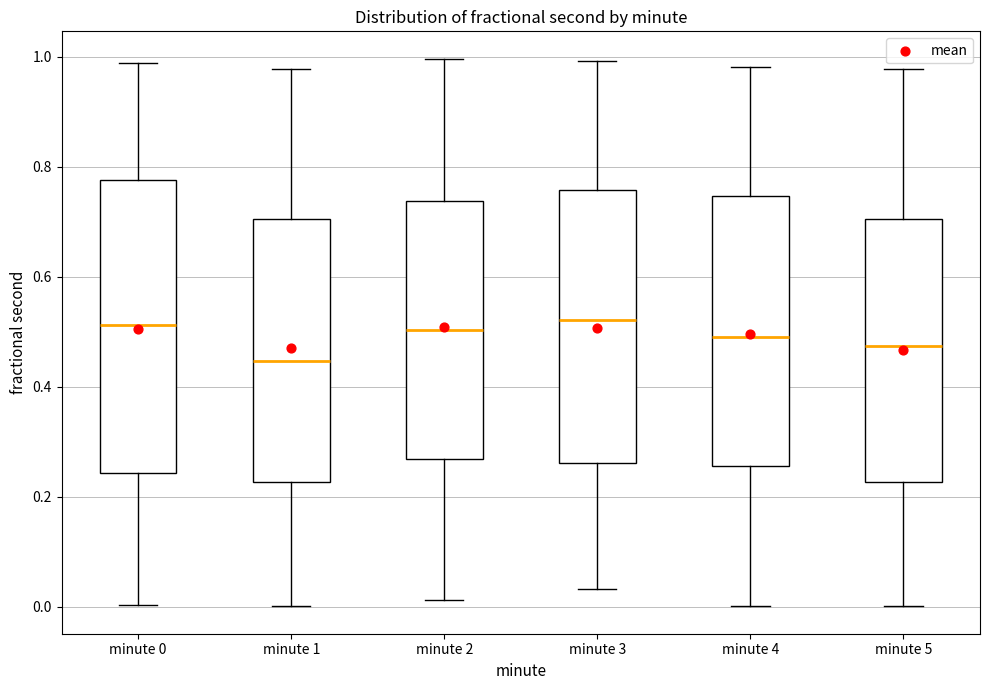

Where is the upper edge of the box for minute 0 on the y-axis? The values are not printed on the chart, so give them approximately, as read against the axis.

0.78